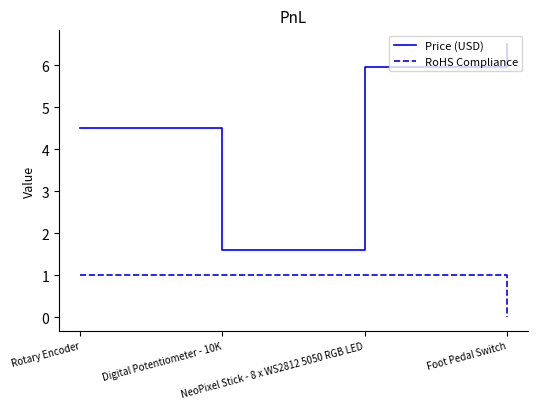

Does the chart have visible grid lines?

No